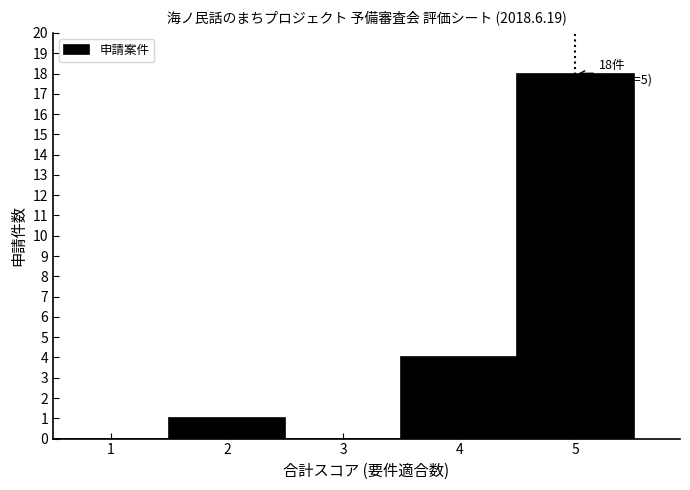

Over which range of the x-axis is the bar tallest?

4.5 to 5.5